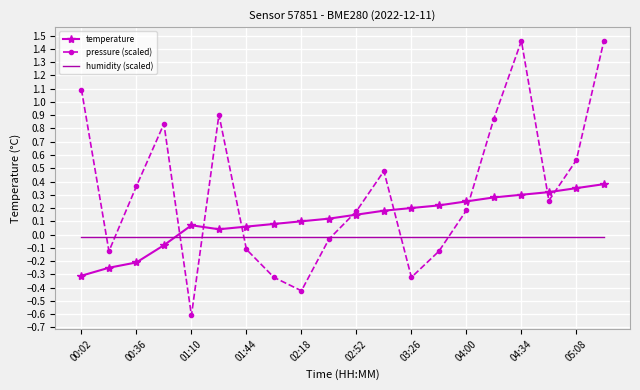

How many intersections are there between temperature and pressure (scaled)?

8